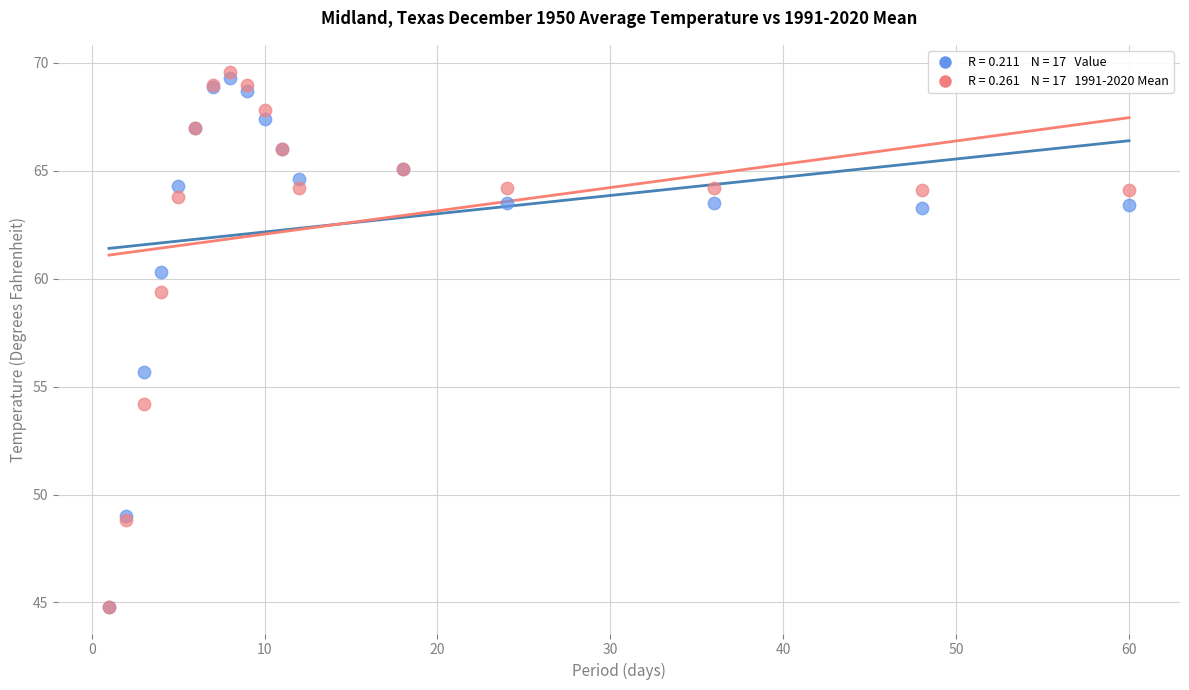

Across all series, what Y value is closest to 57?

55.7